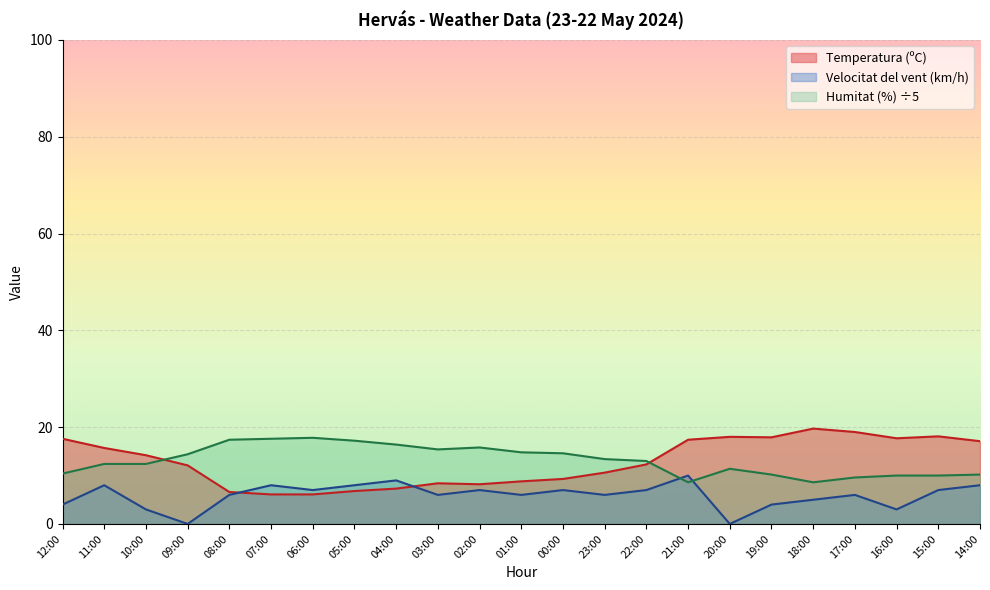

Where is Humitat (%) nearest to the value 13?

22:00